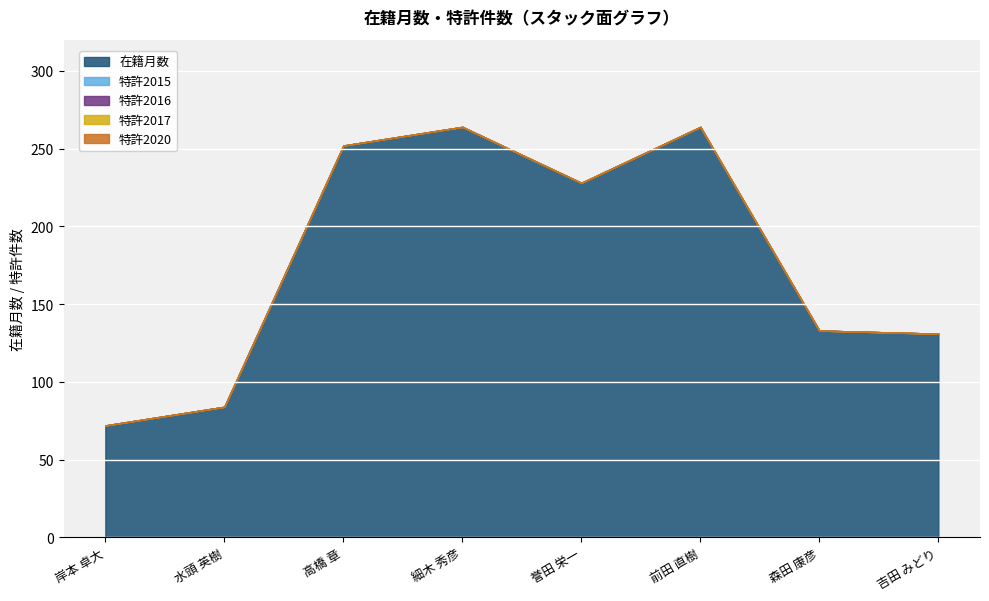

At which category is the sum across all series the highest?

細木 秀彦